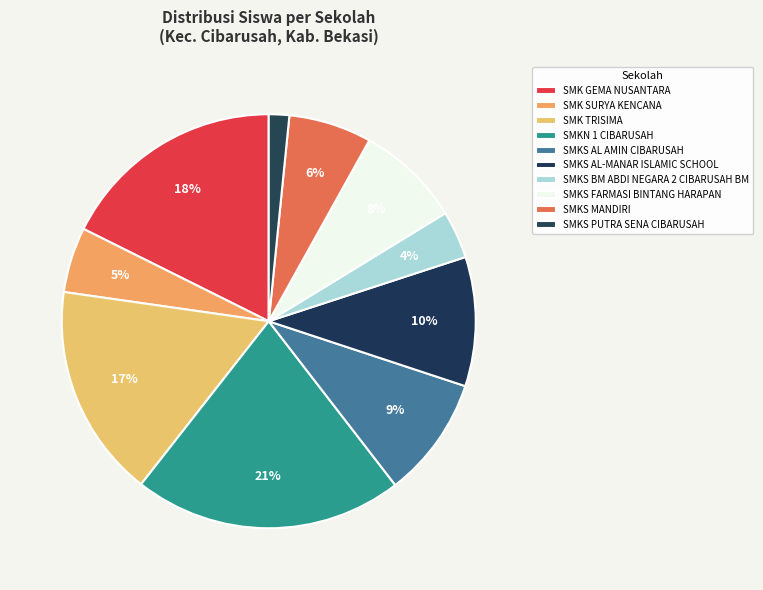

What is the smallest slice in the pie chart?

SMKS PUTRA SENA CIBARUSAH